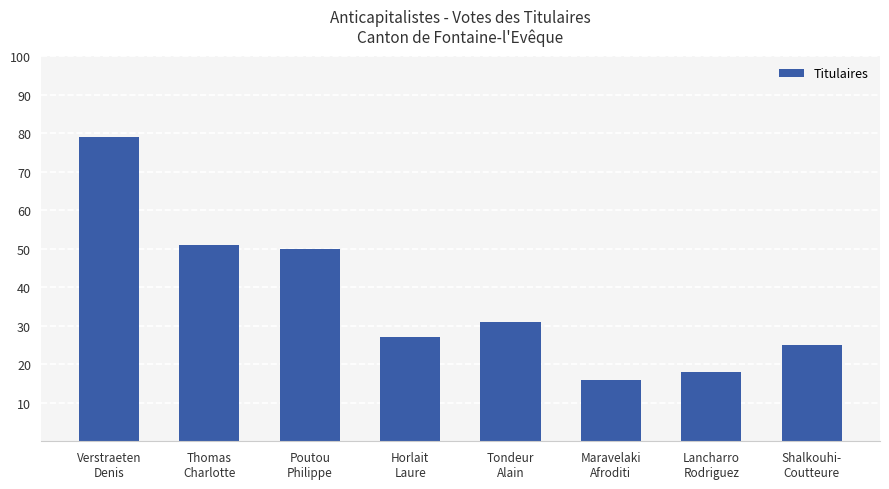

Reading right to left, list all the values displayed in this chart.

25	18	16	31	27	50	51	79